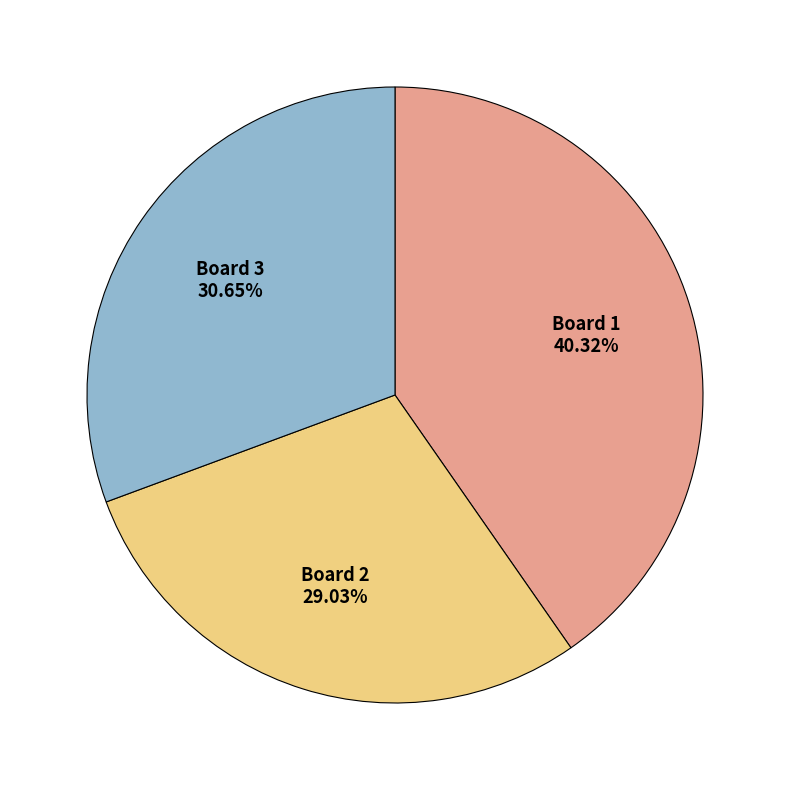

Is there any slice that represents more than half of the pie?

No